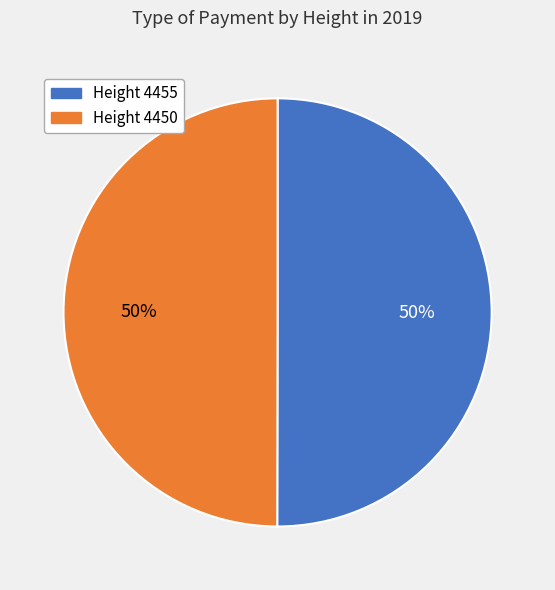

Is the sum of Height 4450 and Height 4455 greater than half?

Yes